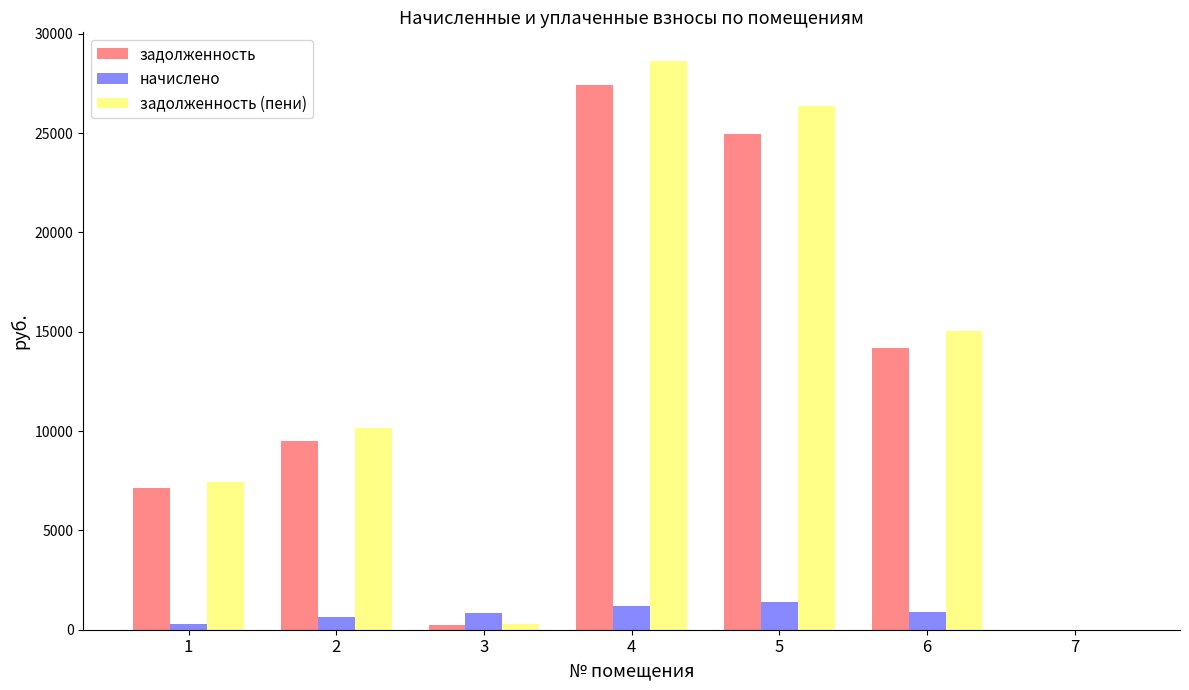

Between 2 and 7, which series saw the biggest shift?

задолженность (пени)